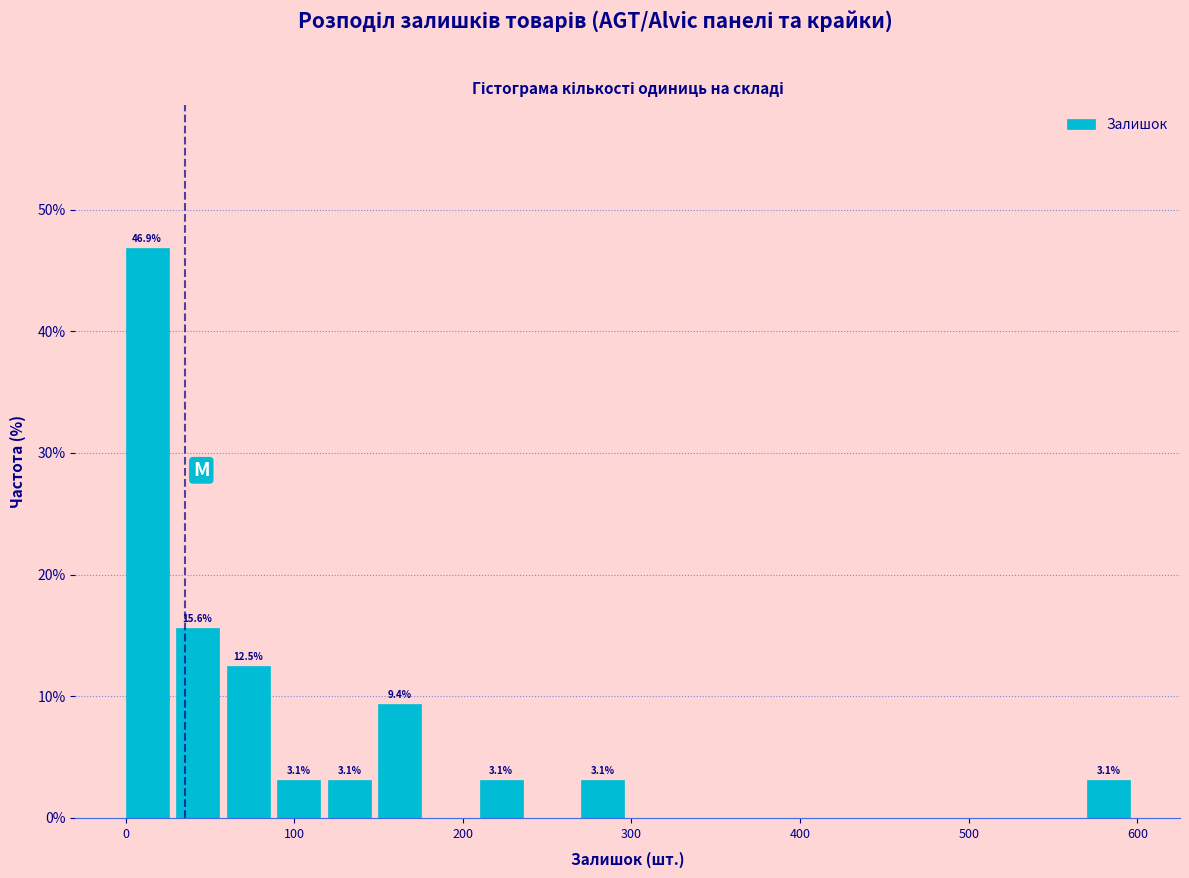

Read against the x-axis, roughly where is the centre of the tallest bar?

10